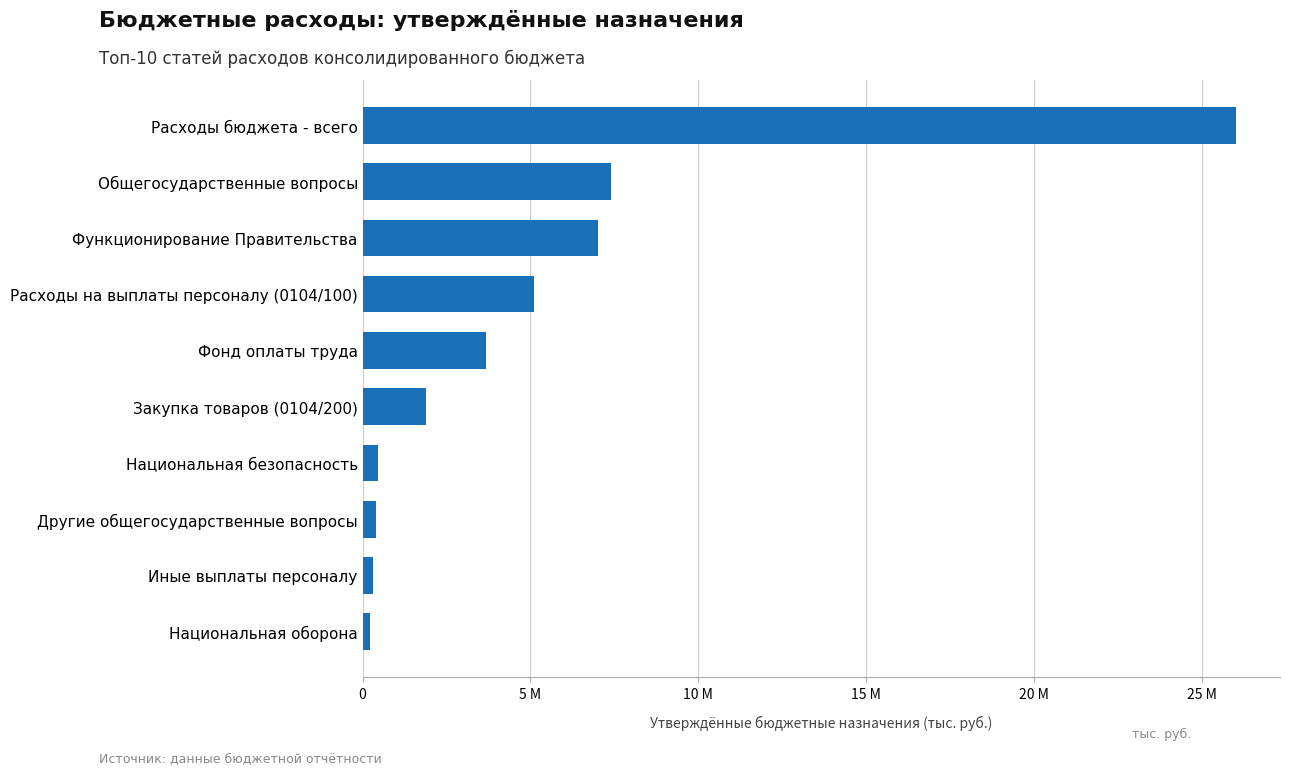

Does the chart contain any negative values?

No